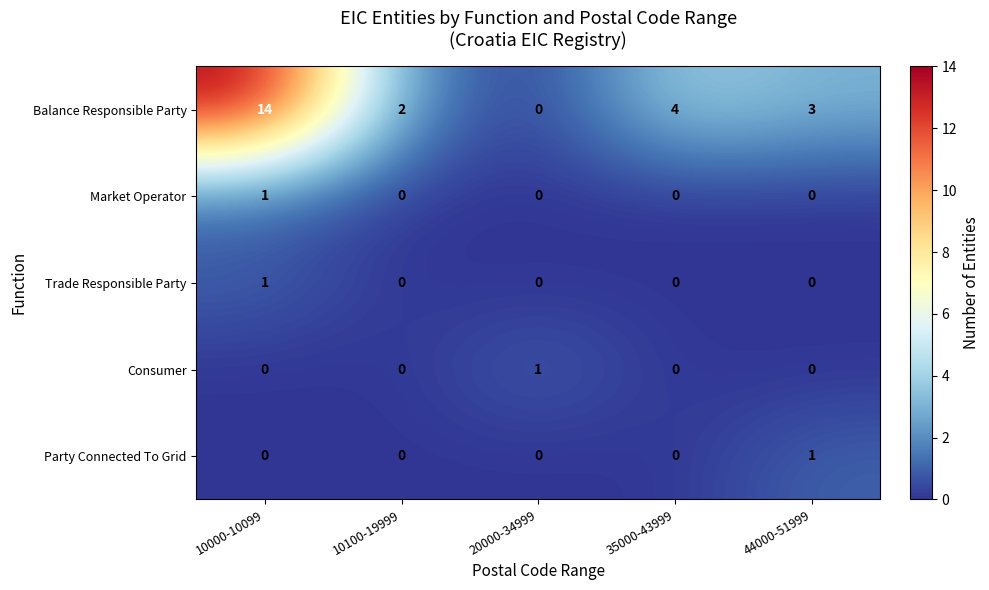

Which category has the highest value in the Party Connected To Grid series?

44000-51999